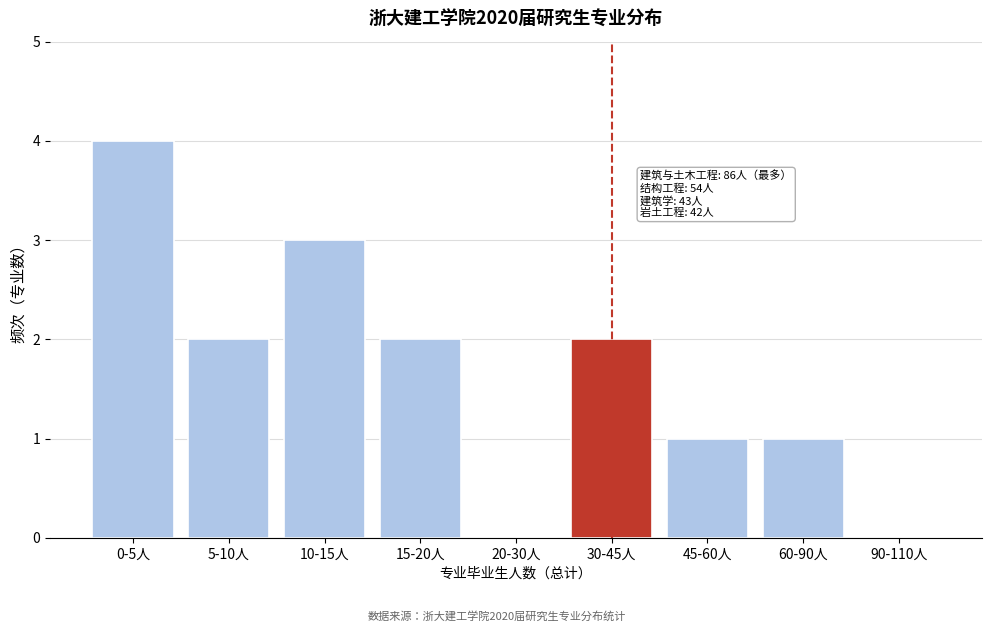

Reading left to right, what are all the values shown in this chart?

0-5人=4	5-10人=2	10-15人=3	15-20人=2	20-30人=0	30-45人=2	45-60人=1	60-90人=1	90-110人=0